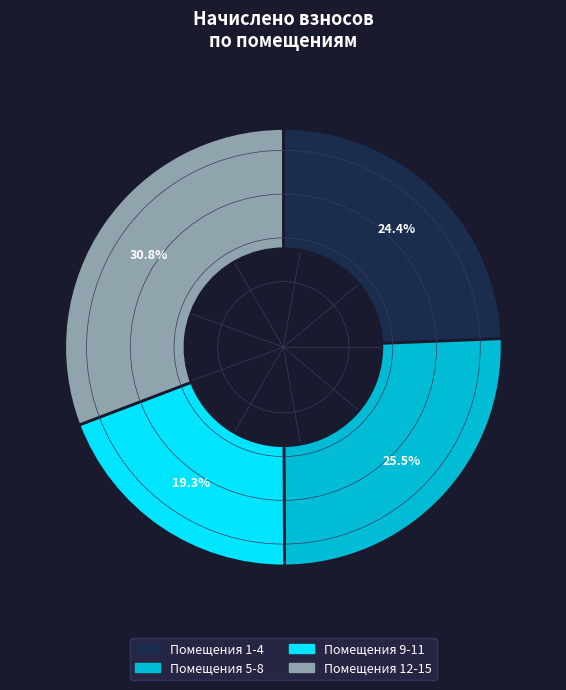

Is there a majority slice in this chart?

No